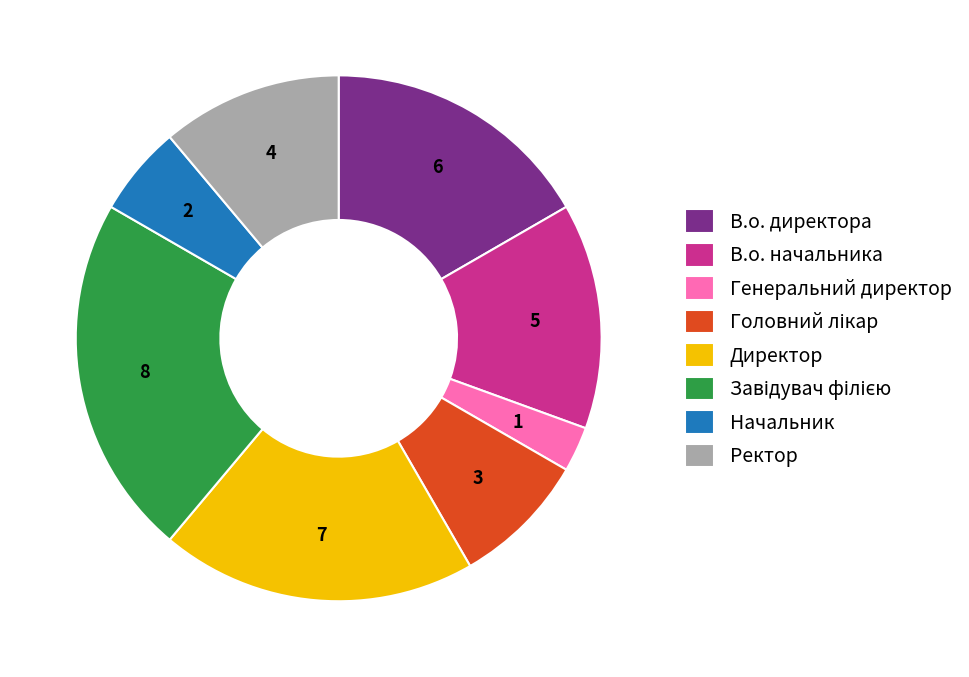

Is there a majority slice in this chart?

No